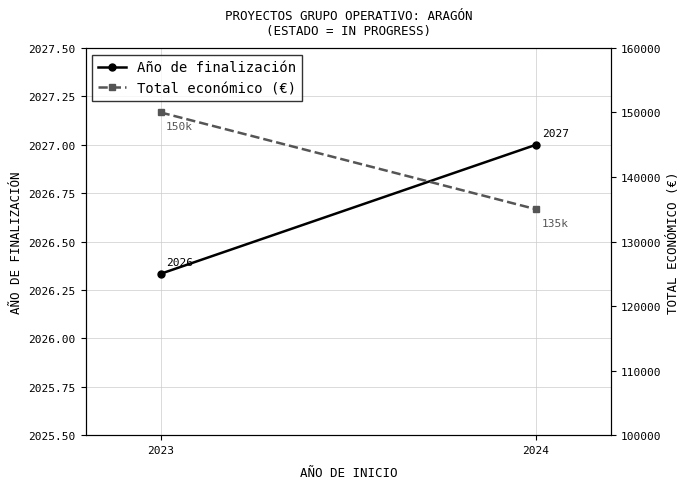

What is the highest value of the Año de finalización series?

2027.0